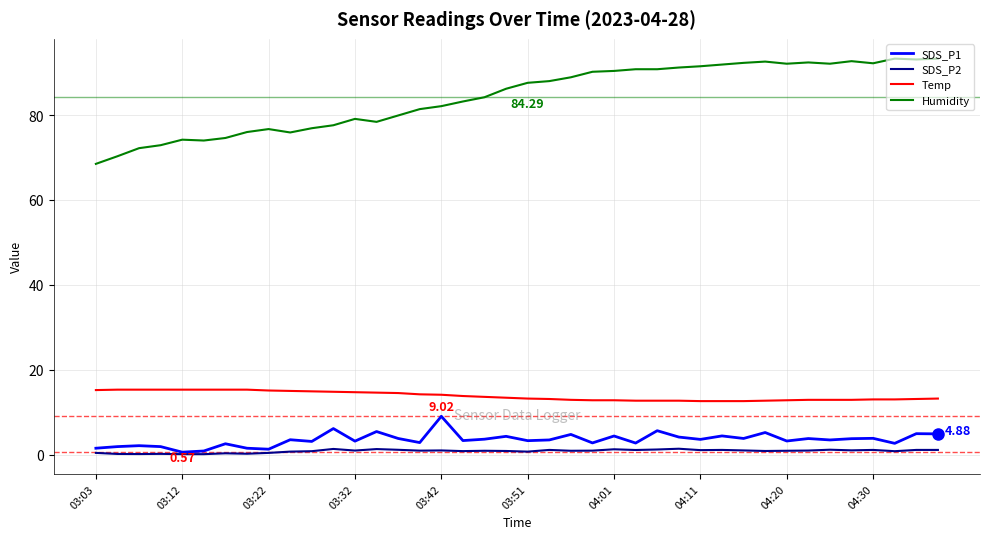

True or false: SDS_P1 and Humidity cross at least once.

False